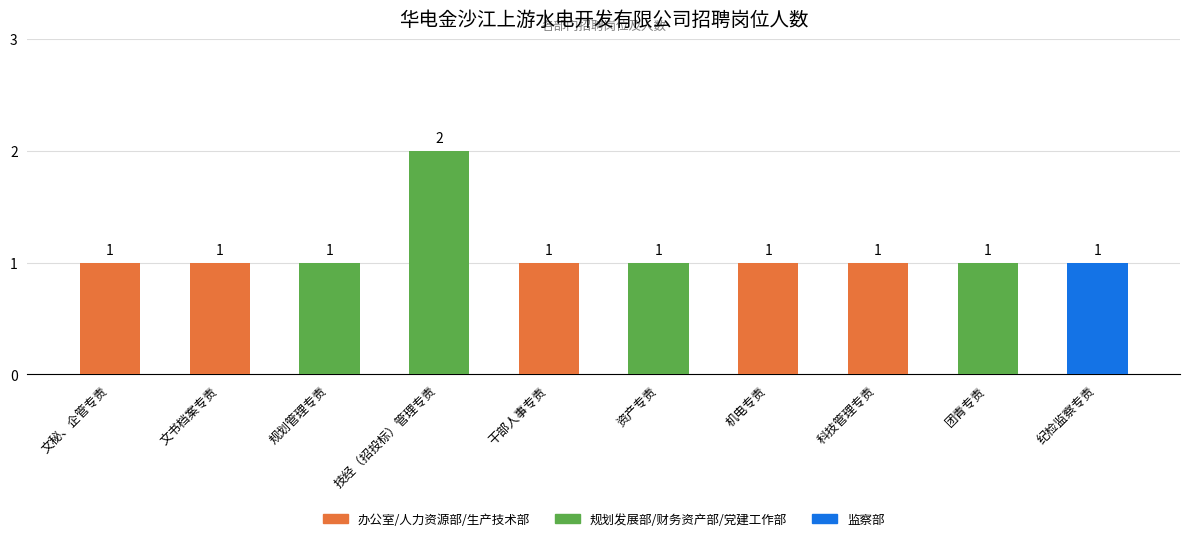

Reading right to left, what are all the values shown in this chart?

1	1	1	1	1	1	2	1	1	1